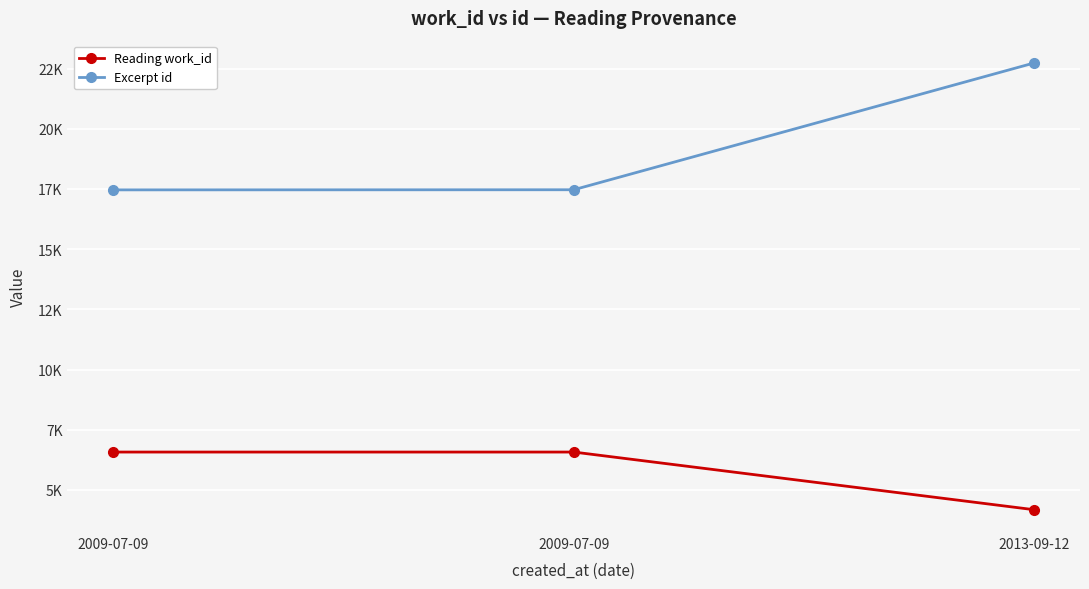

What are all the series names shown in the legend?

Reading work_id, Excerpt id